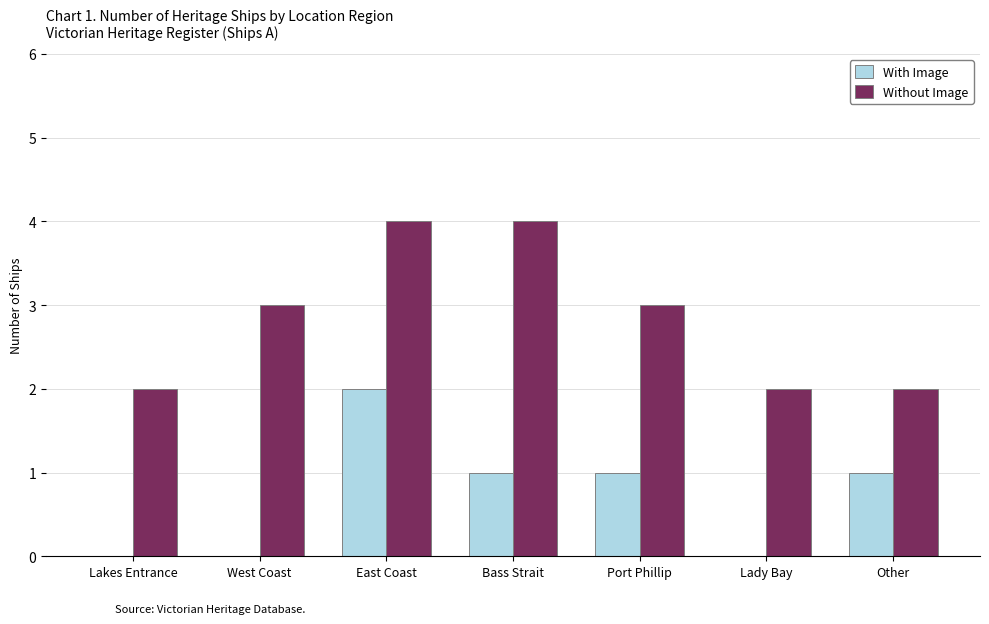

Is the value of Without Image at East Coast greater than the value of With Image at Lady Bay?

Yes